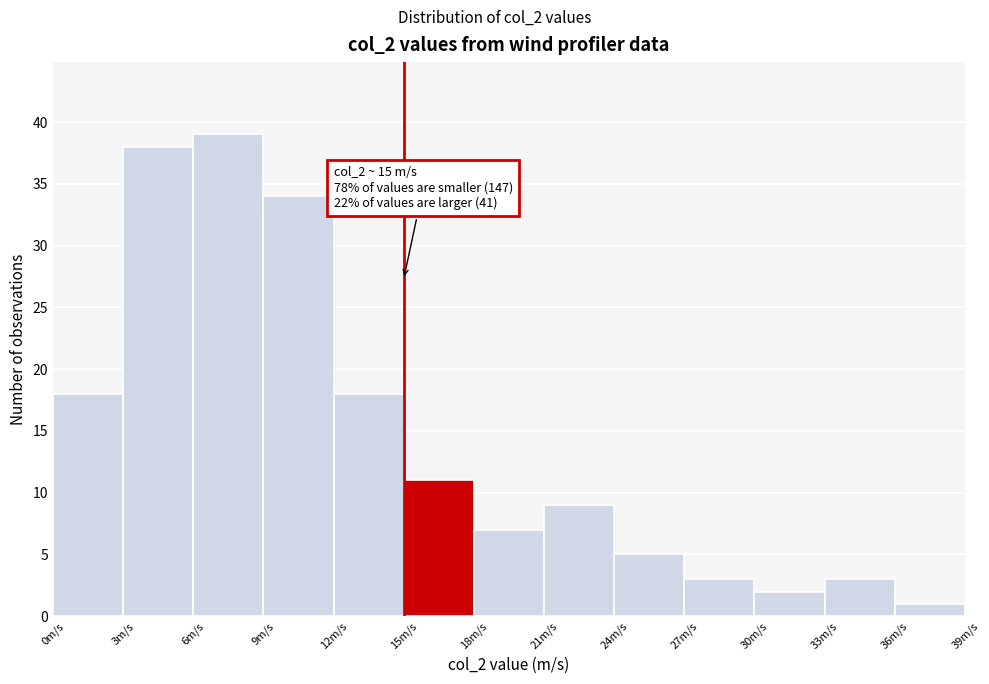

Which range on the x-axis has the tallest bar?

6 to 9